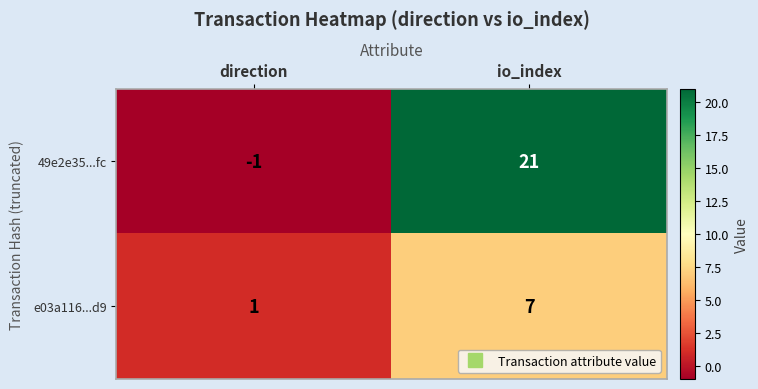

Reading left to right, transcribe all the data shown in this chart.

49e2e35...fc: -1	21
e03a116...d9: 1	7